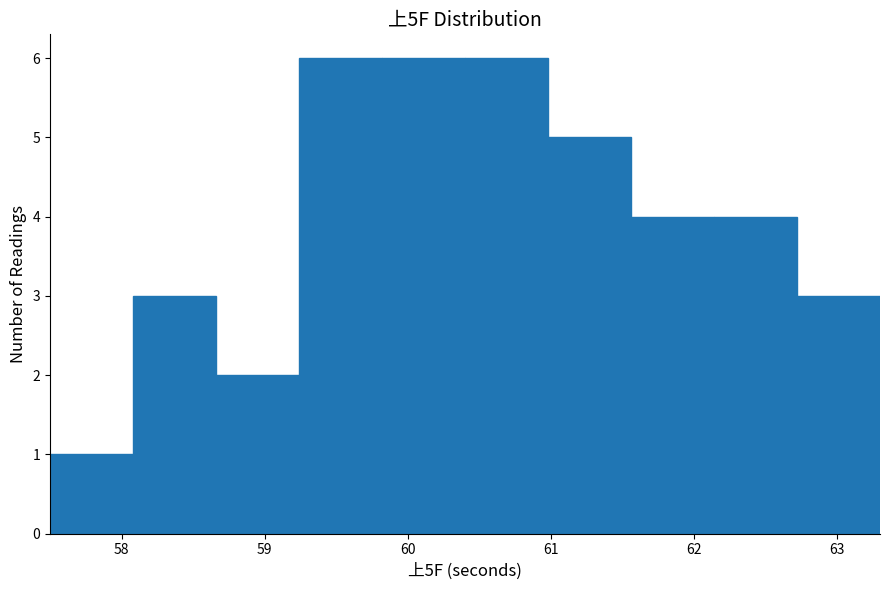

Reading left to right, transcribe this chart: for each bar, give the range it covers on the x-axis and its height. Neither the bar edges nor the heights are printed on the chart, so give them approximately, as read against the axes.

57.50 to 58.08: 1
58.08 to 58.66: 3
58.66 to 59.24: 2
59.24 to 59.82: 6
59.82 to 60.40: 6
60.40 to 60.98: 6
60.98 to 61.56: 5
61.56 to 62.14: 4
62.14 to 62.72: 4
62.72 to 63.30: 3